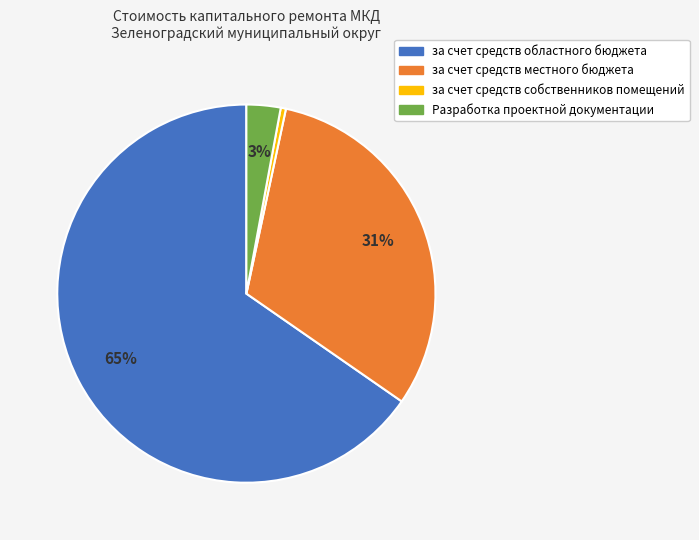

Which slice represents more than half of the pie?

за счет средств областного бюджета